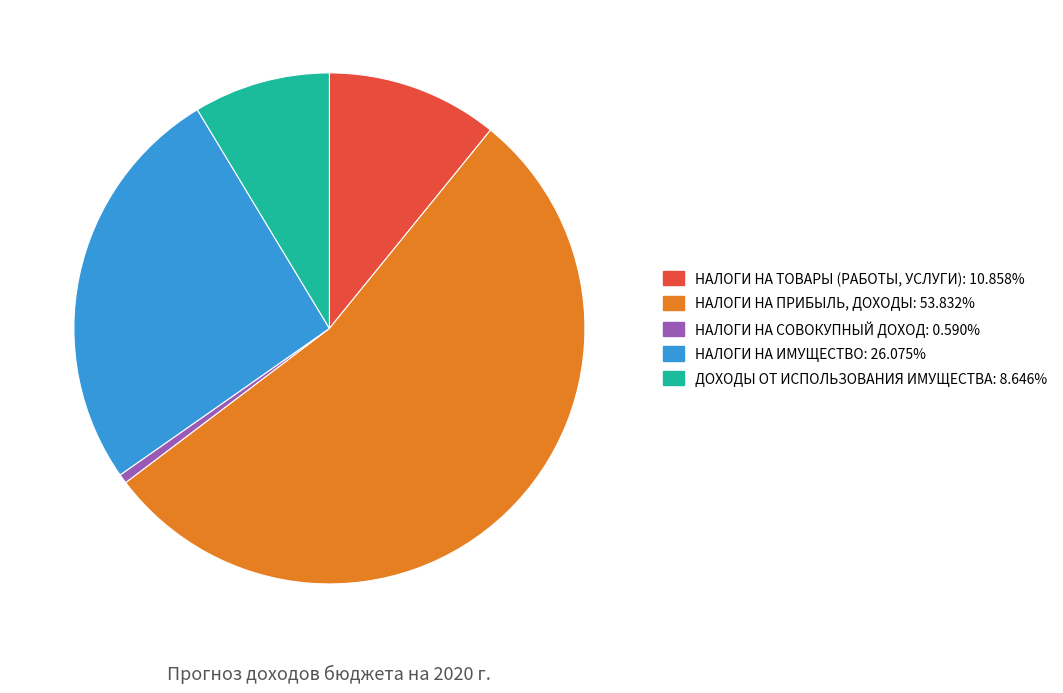

Which has a higher value, НАЛОГИ НА ТОВАРЫ (РАБОТЫ, УСЛУГИ) or НАЛОГИ НА ИМУЩЕСТВО?

НАЛОГИ НА ИМУЩЕСТВО